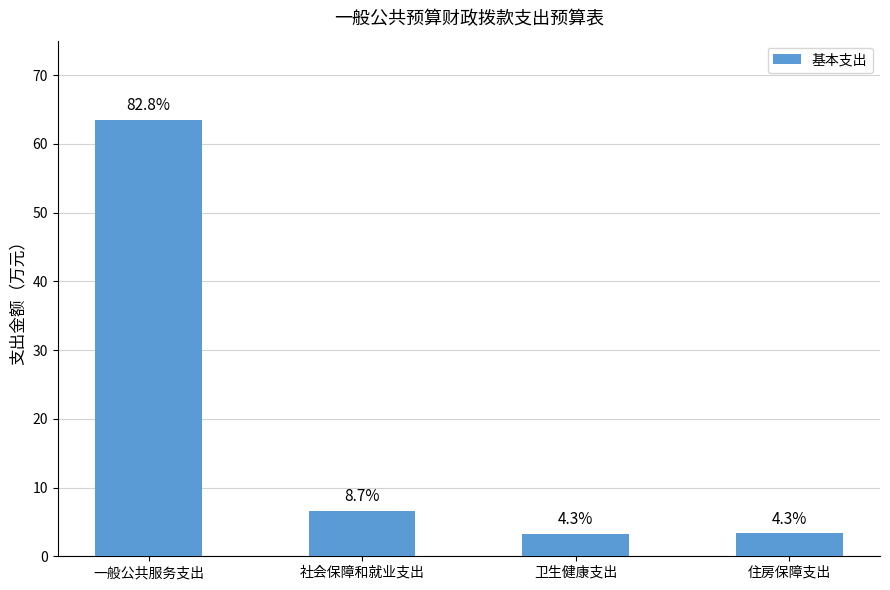

At which category does the chart reach its minimum across all series?

卫生健康支出